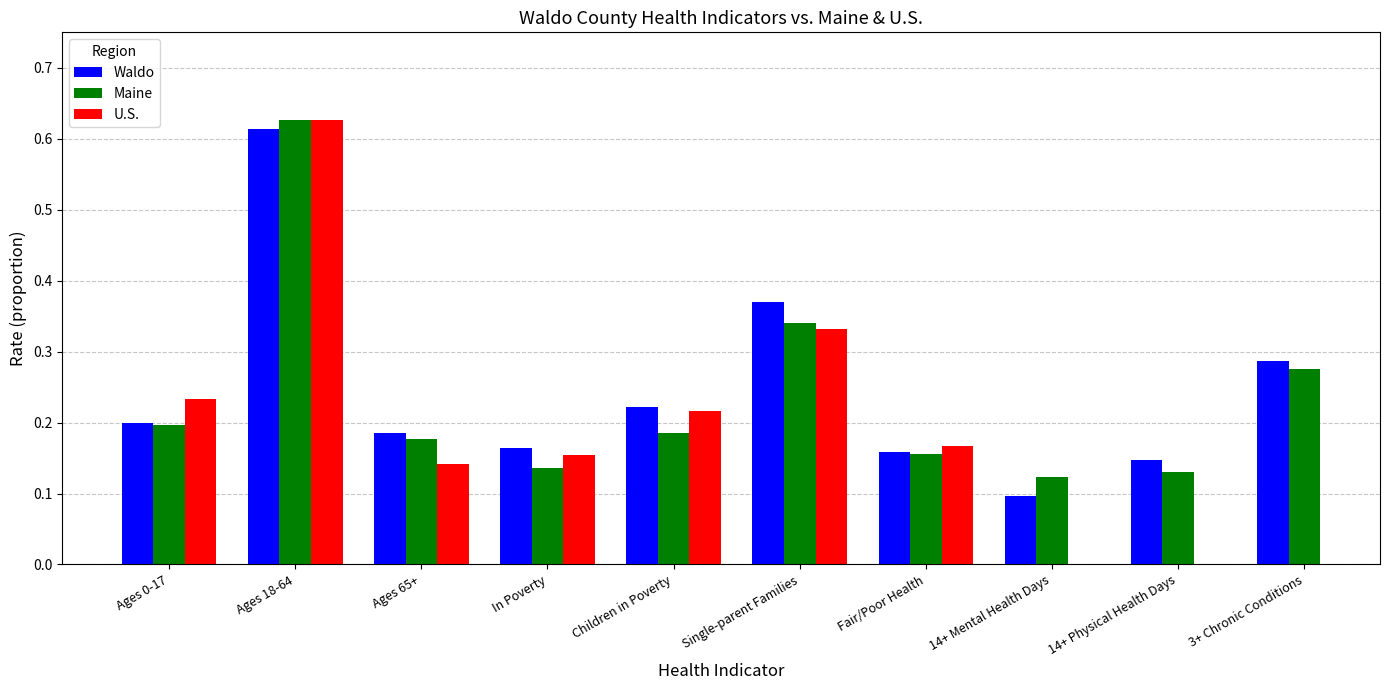

Is the value of Maine at In Poverty greater than the value of Waldo at Fair/Poor Health?

No